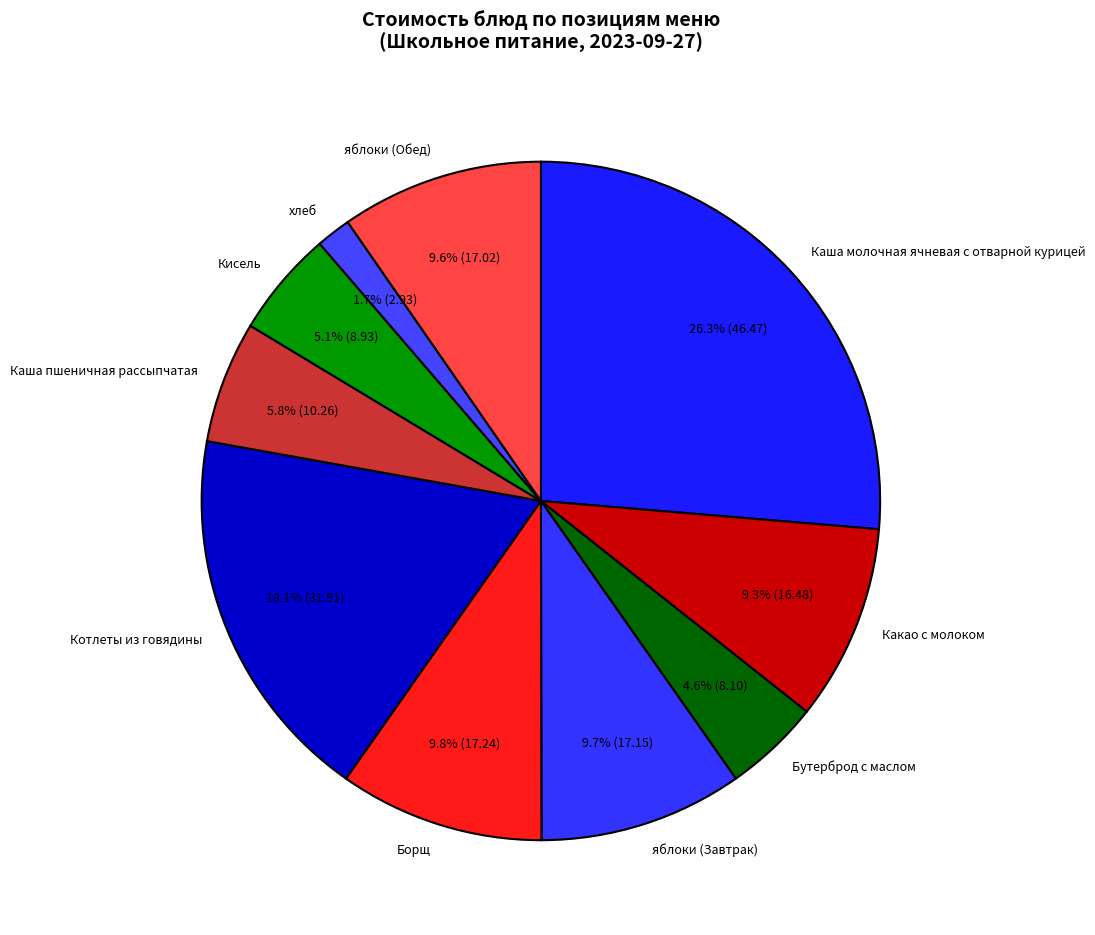

Which category has the biggest portion of the pie?

Каша молочная ячневая с отварной курицей